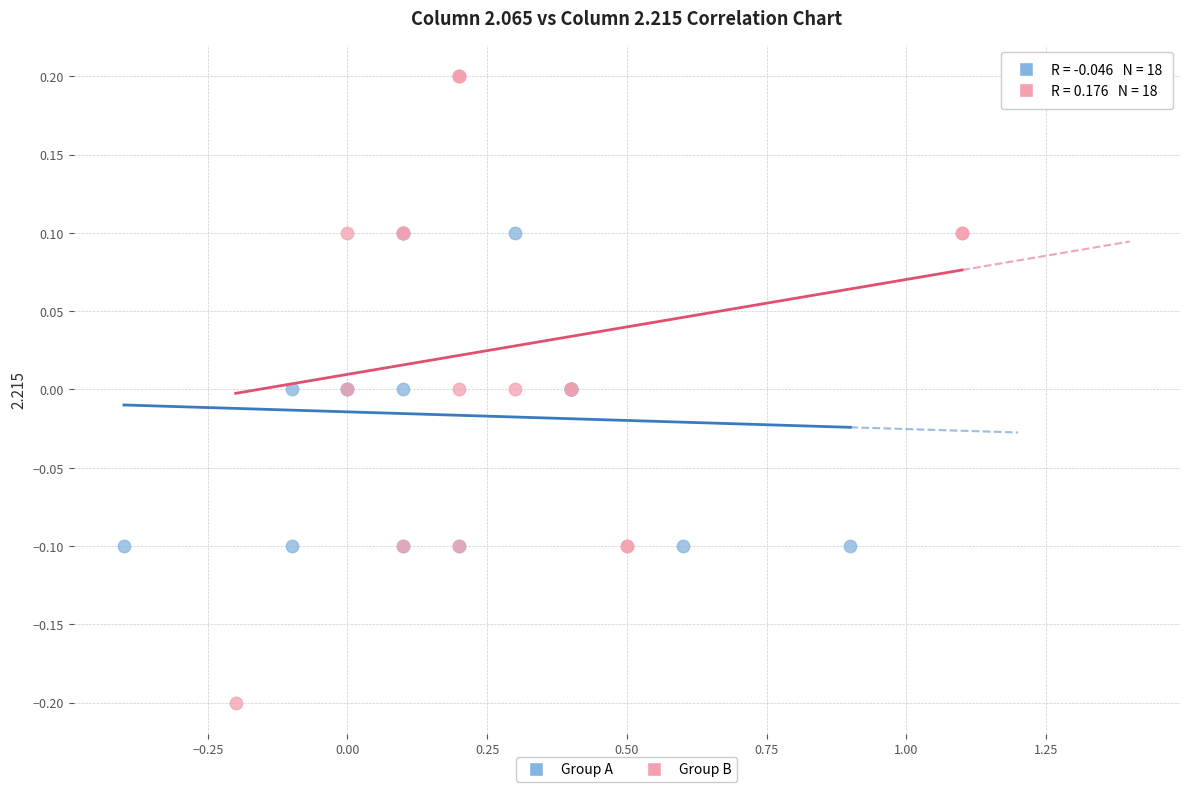

Which series reaches the maximum Y coordinate?

Group B